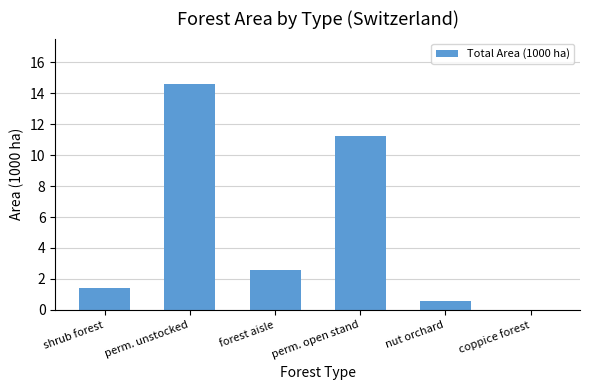

Are the bars horizontal?

No